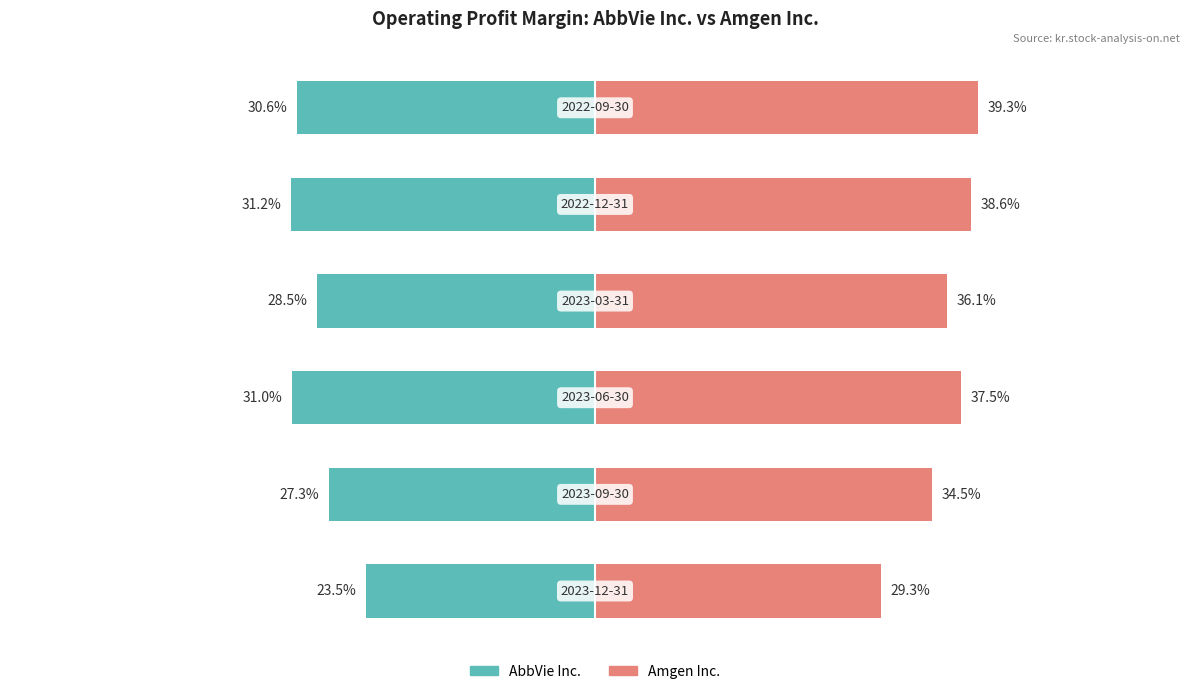

True or false: Amgen Inc. has a value of 13.5 at 2.

False